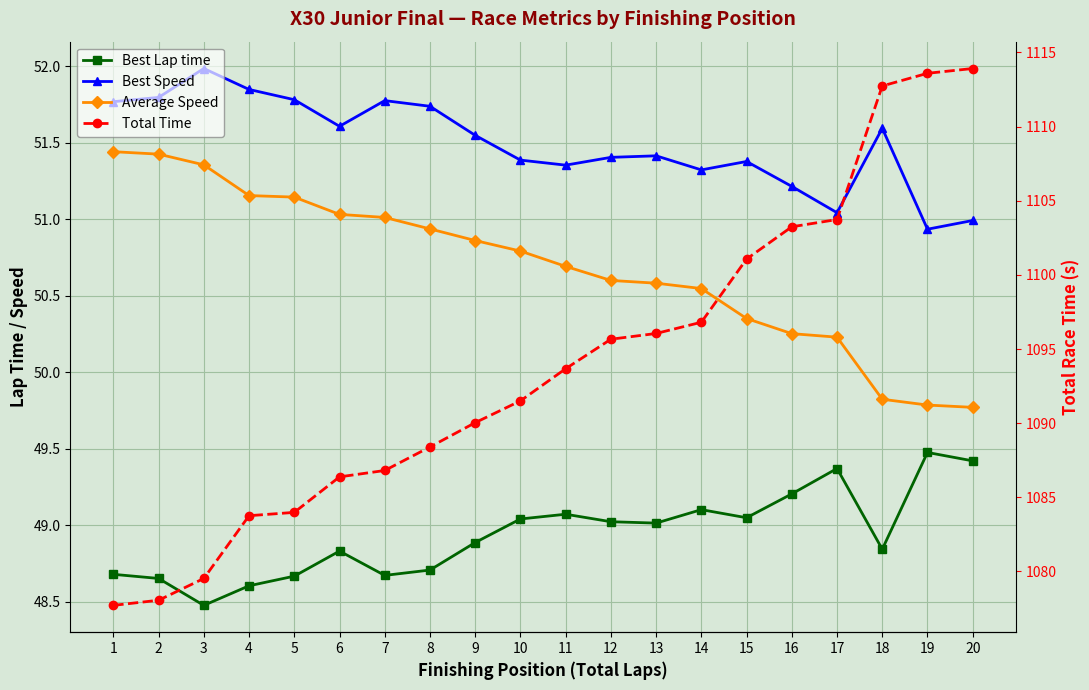

What are all the series names shown in the legend?

Best Lap time, Best Speed, Average Speed, Total Time